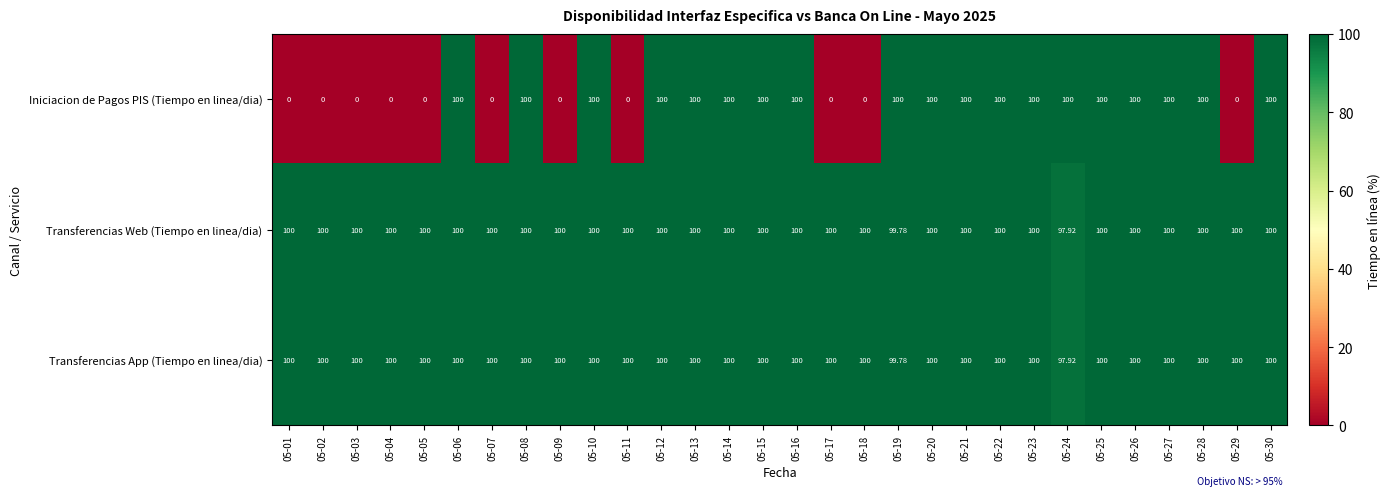

Which series has the largest range (max minus min)?

Iniciacion de Pagos PIS (Tiempo en linea/dia)